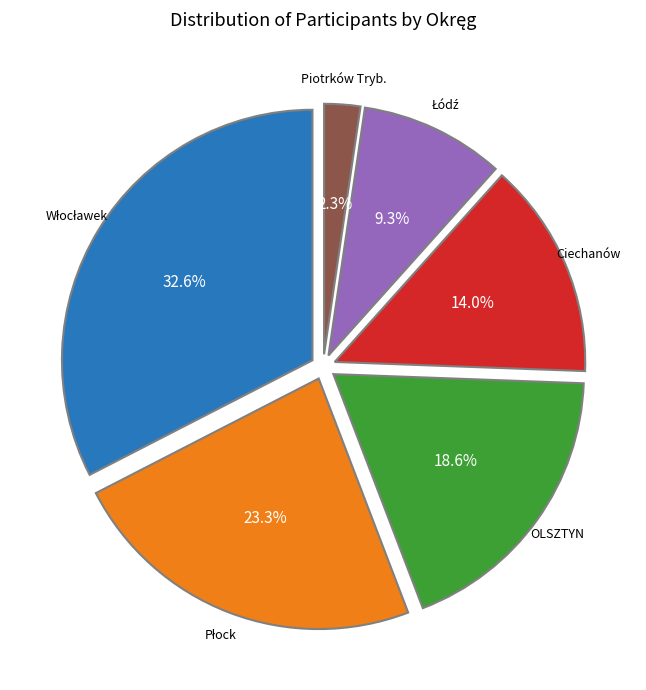

Does any single category account for the majority?

No